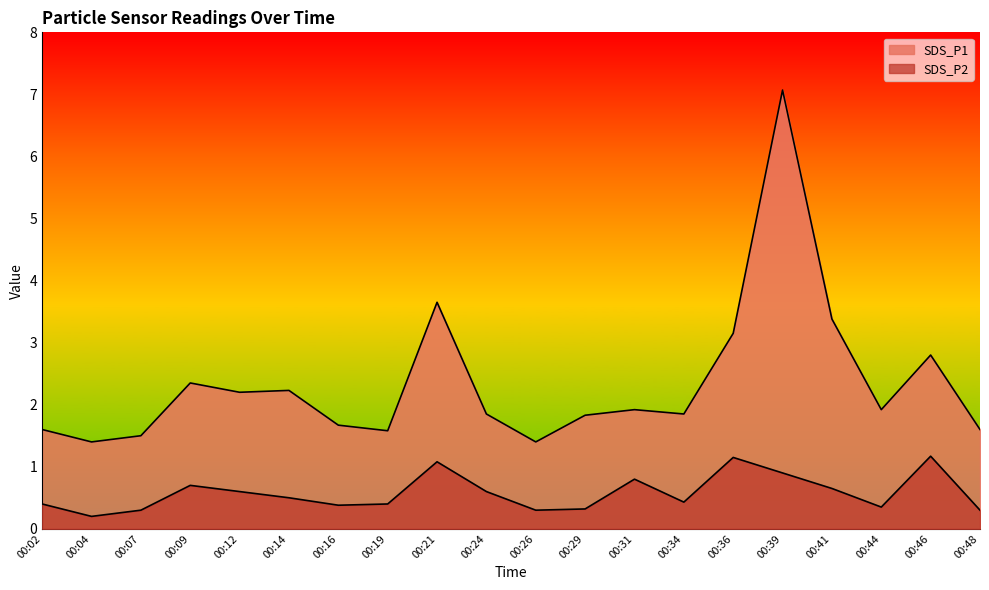

Rank the series by their average value, from lowest to highest.

SDS_P2, SDS_P1